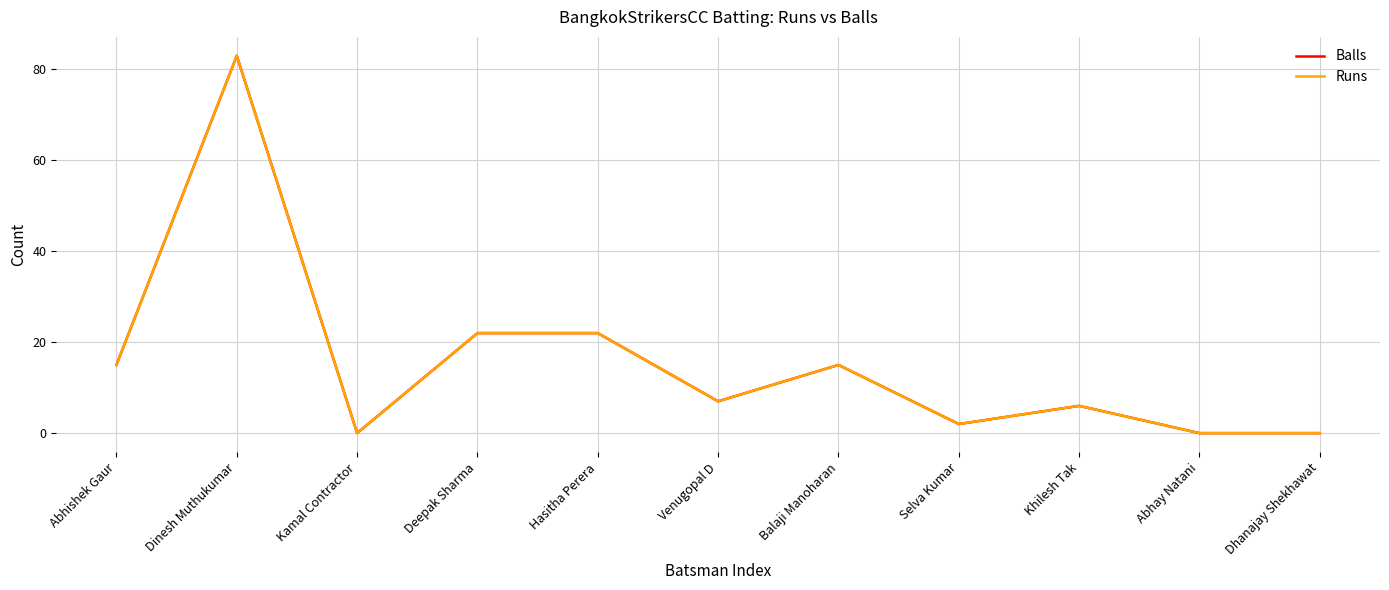

Rank the series by their maximum value, from lowest to highest.

Balls, Runs